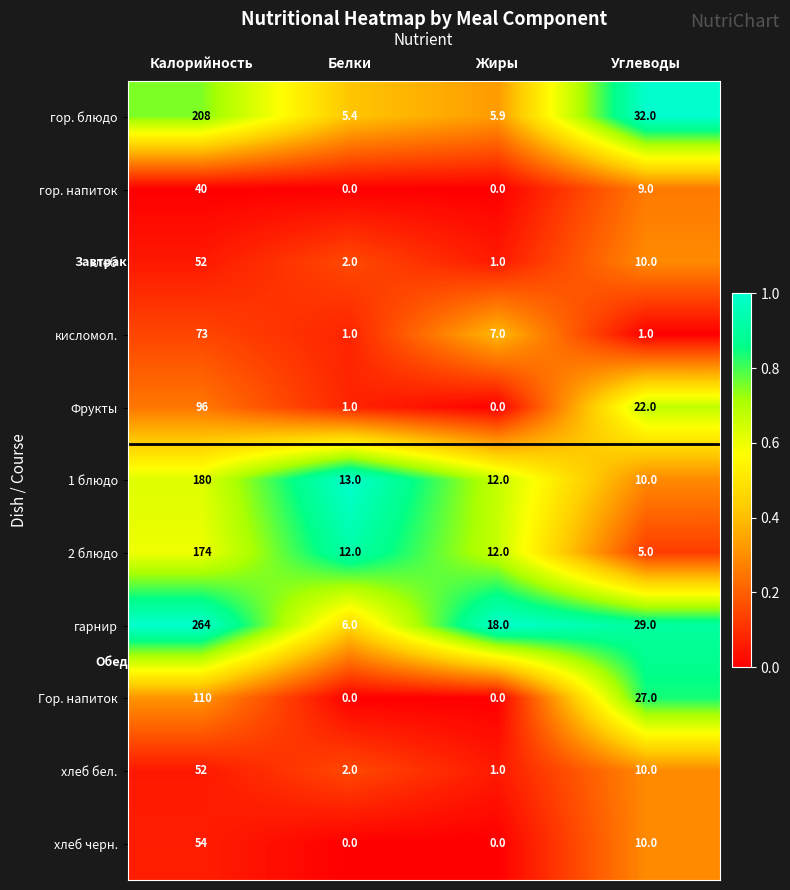

Where is гор. напиток nearest to the value 20?

Углеводы